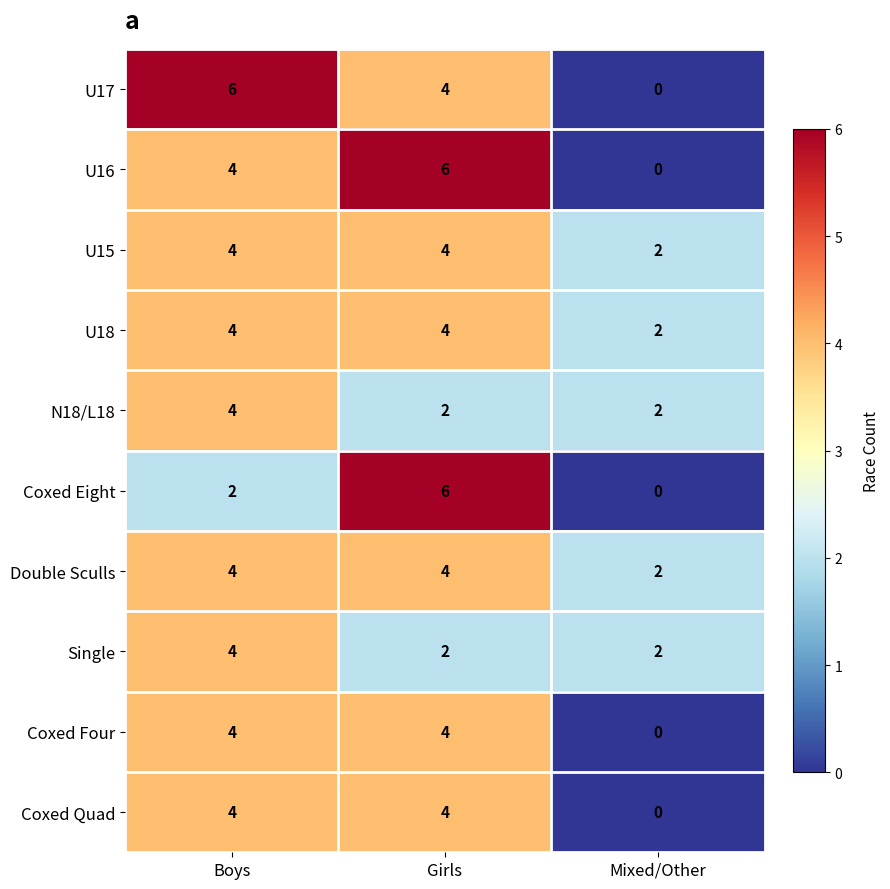

What is the sum of all Coxed Quad values?

8